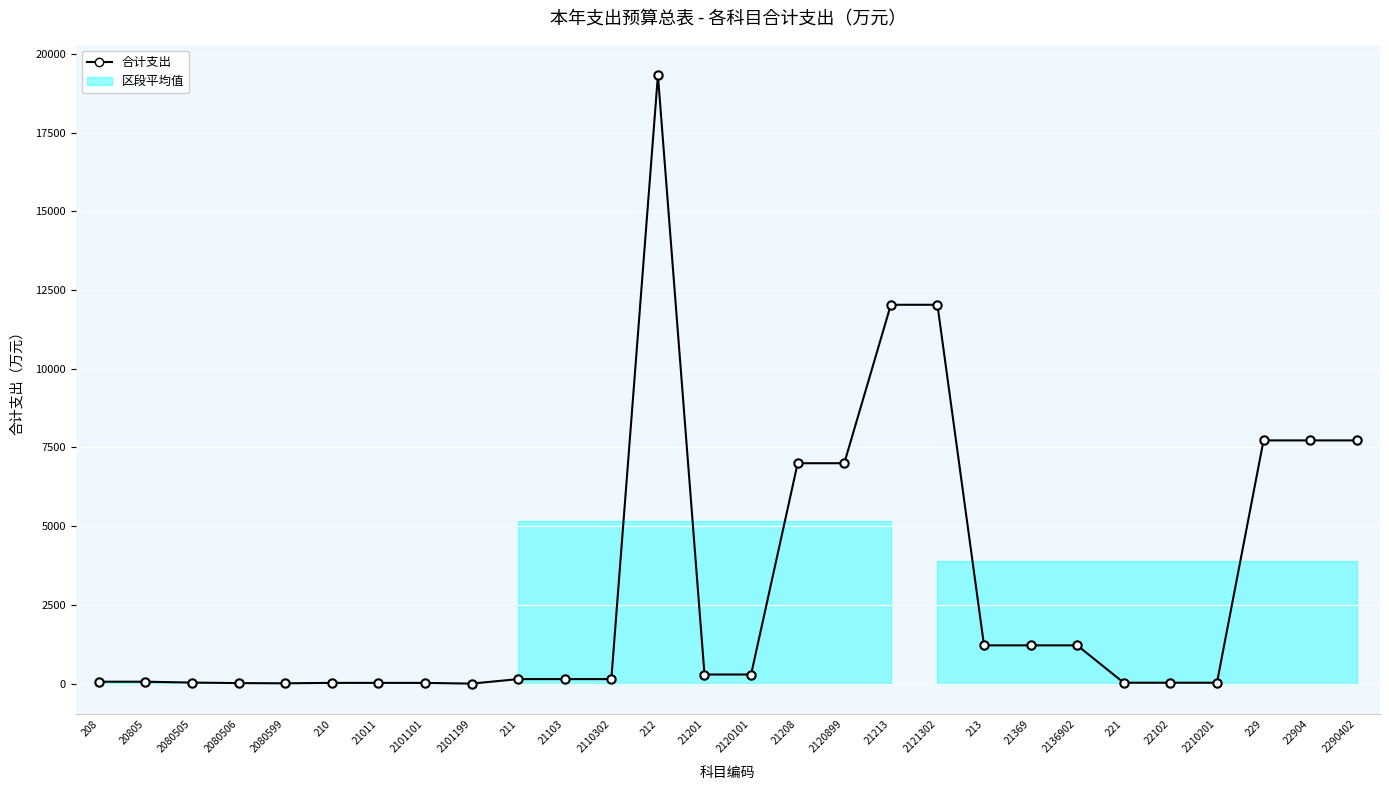

What is the ratio of the value at 212 to the value at 2210201?

682.0